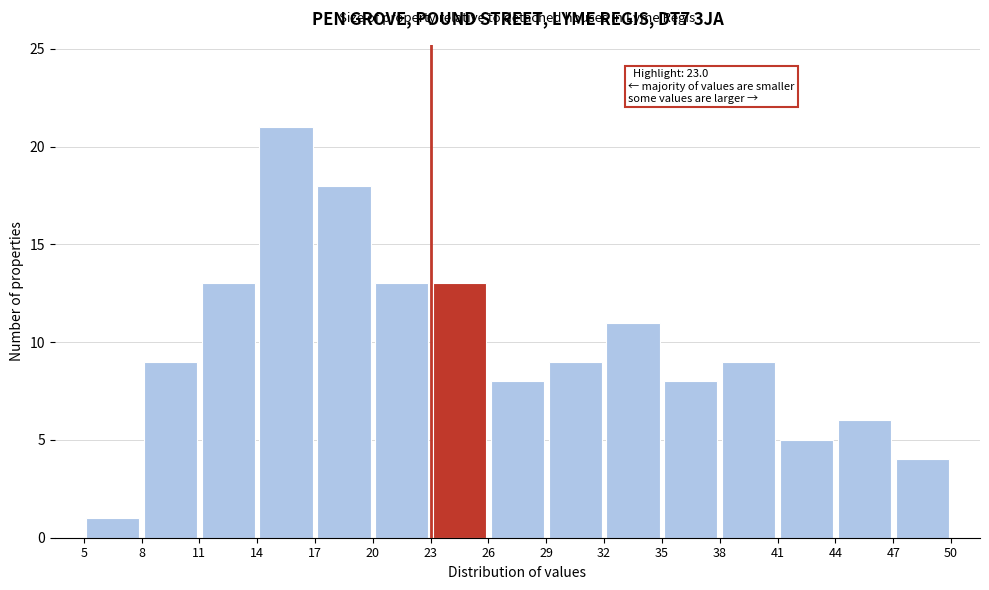

Which range on the x-axis has the tallest bar?

14 to 17